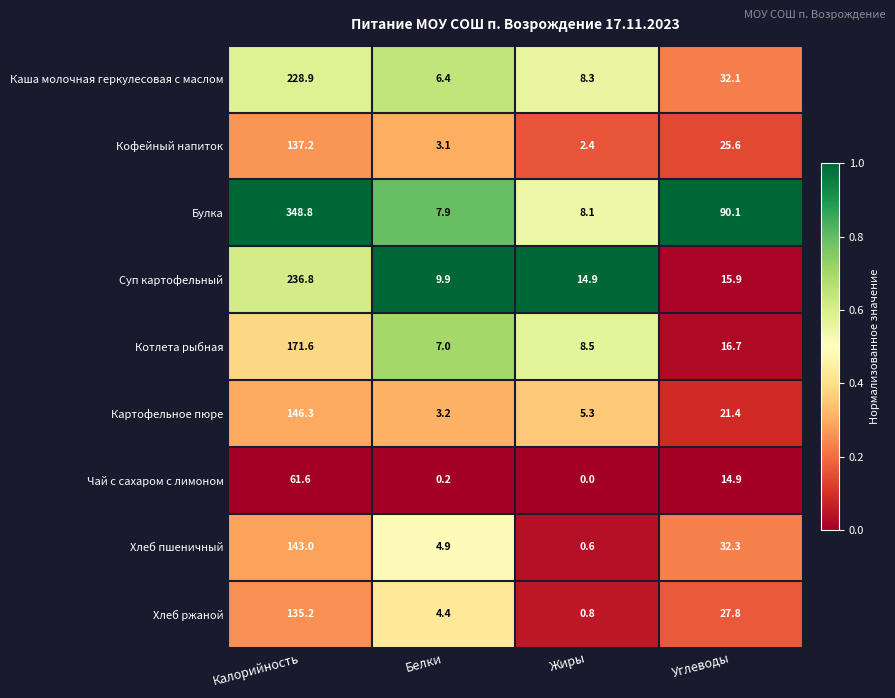

The Булка series shows 348.8 at Калорийность. True or false?

True